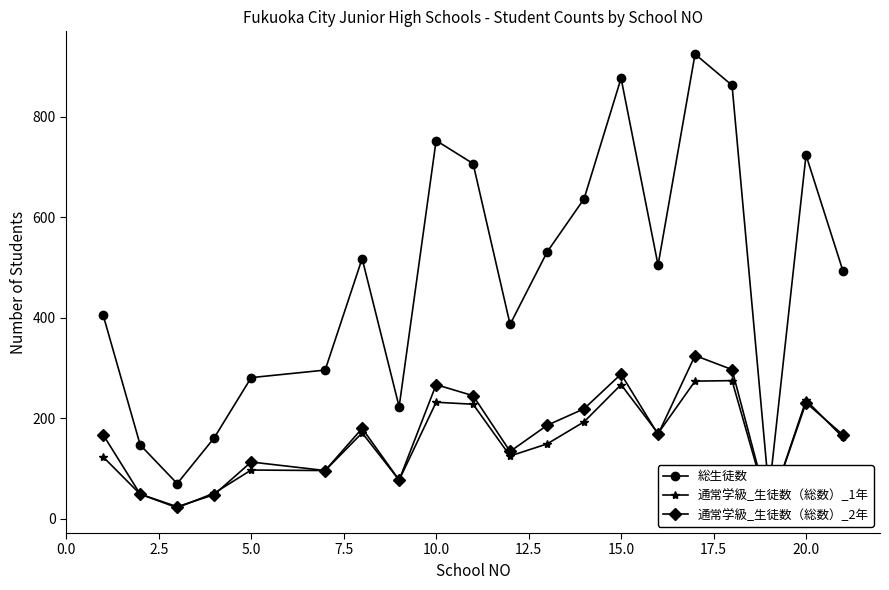

Reading left to right, transcribe all the data shown in this chart.

総生徒数: 405	147	70	161	281	296	518	223	753	707	387	531	637	877	505	925	863	53	724	493
通常学級_生徒数（総数）_1年: 123	49	22	51	97	96	171	77	232	228	125	149	193	267	170	274	275	17	236	162
通常学級_生徒数（総数）_2年: 167	49	24	48	113	96	180	77	267	245	134	186	219	288	168	325	297	18	231	167